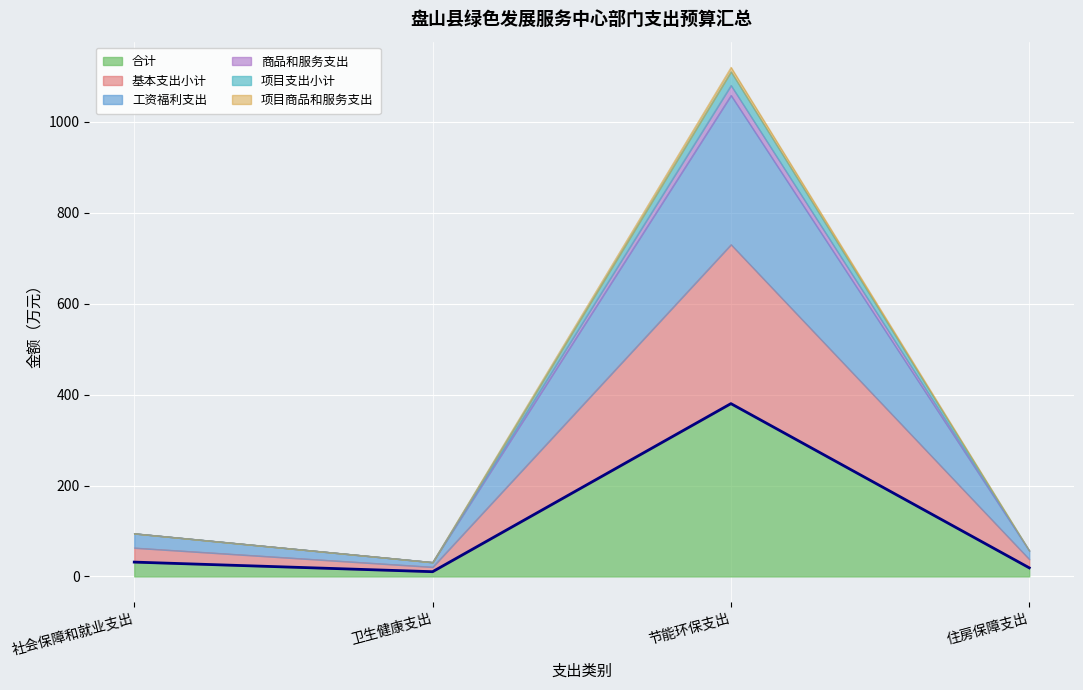

What is the highest value of the 合计 series?

380.2